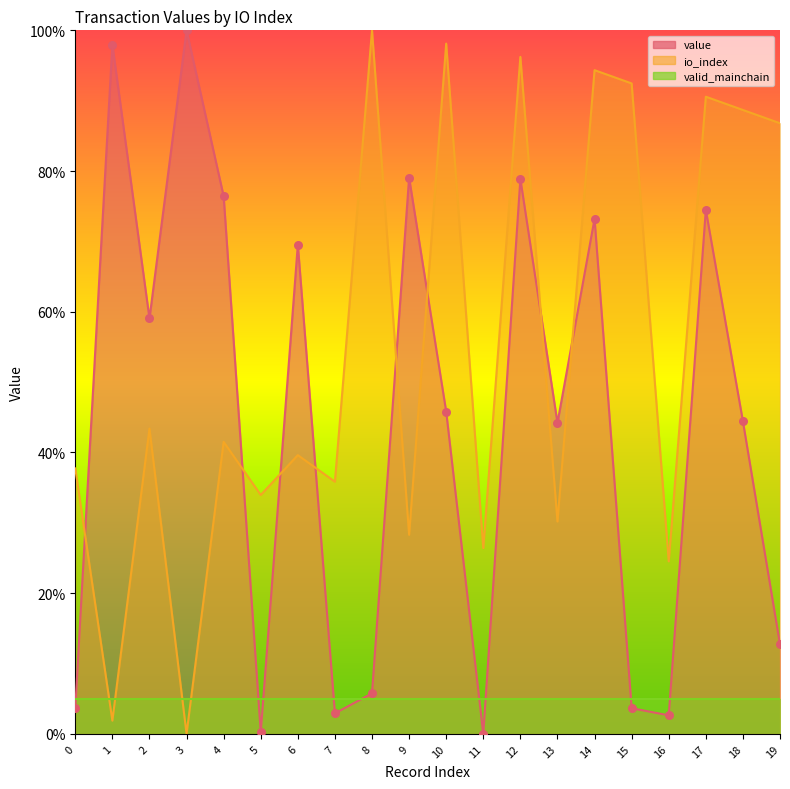

Which series has the largest total across all categories?

io_index